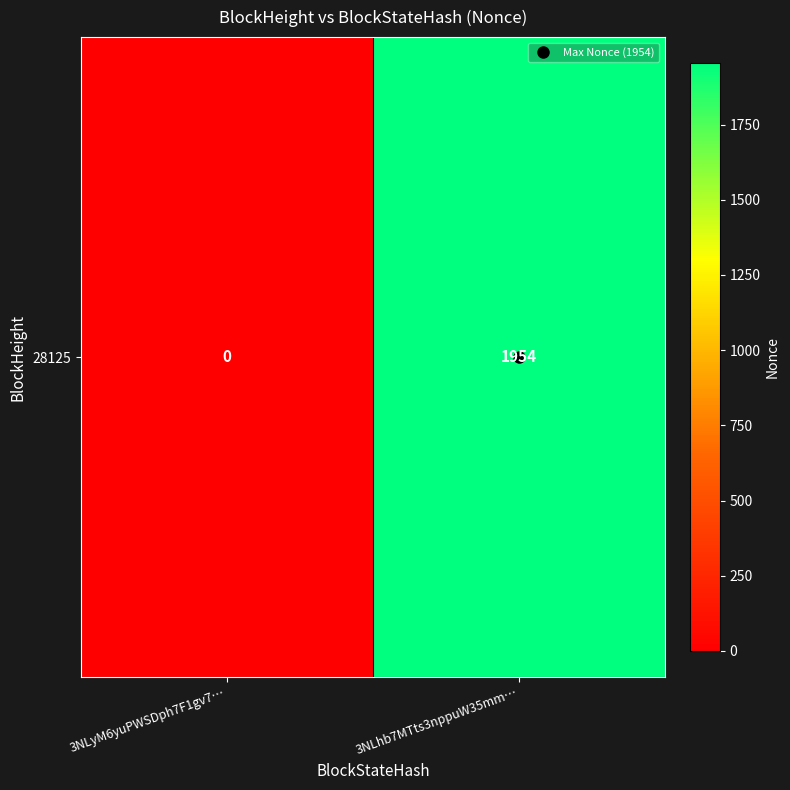

Reading left to right, what are all the values shown in this chart?

3NLyM6yuPWSDph7F1gv7…=0	3NLhb7MTts3nppuW35mm…=1954